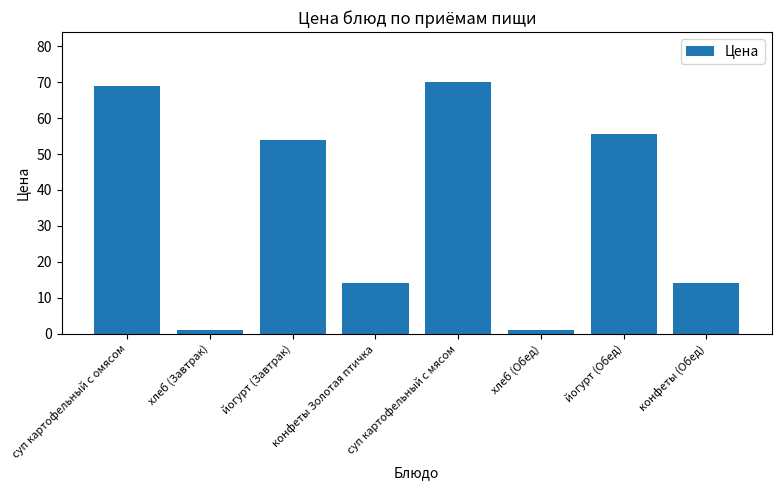

Which category has the highest value across all series?

суп картофельный с мясом